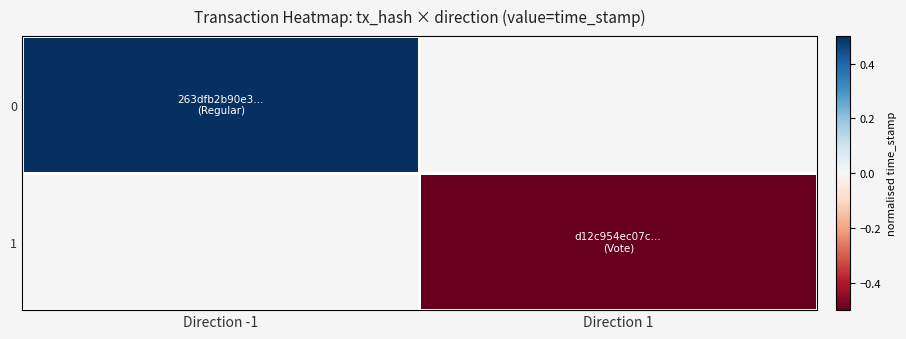

Where is 0 nearest to the value 0?

Direction -1